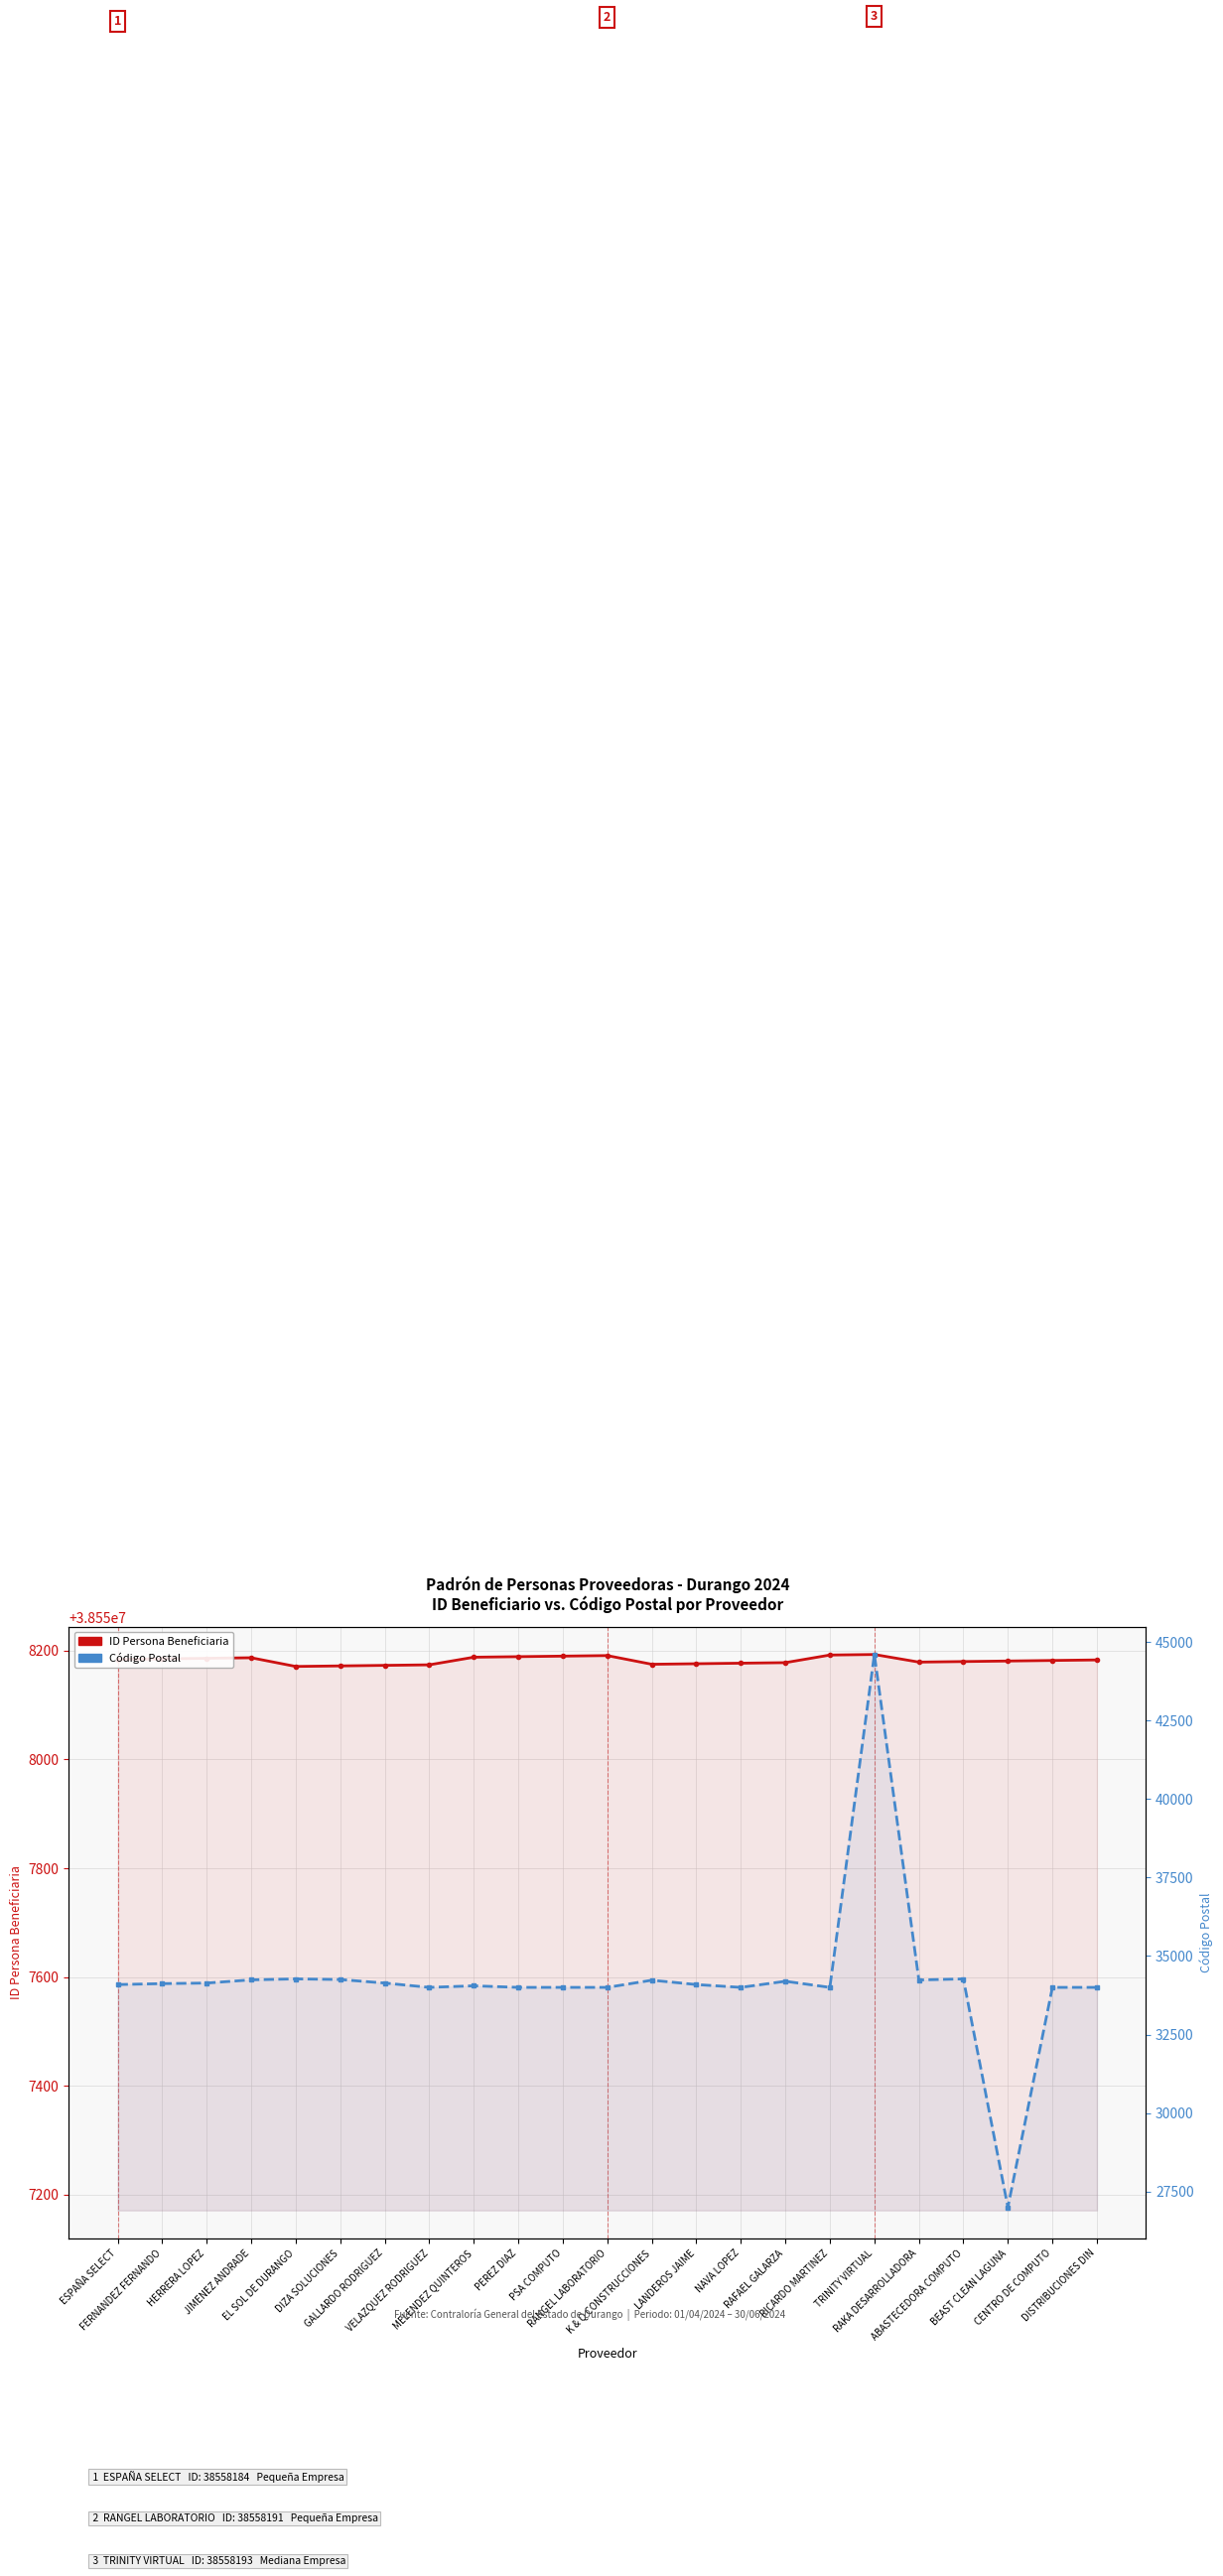

The value of Código Postal at RAKA DESARROLLADORA is 11527. True or false?

False